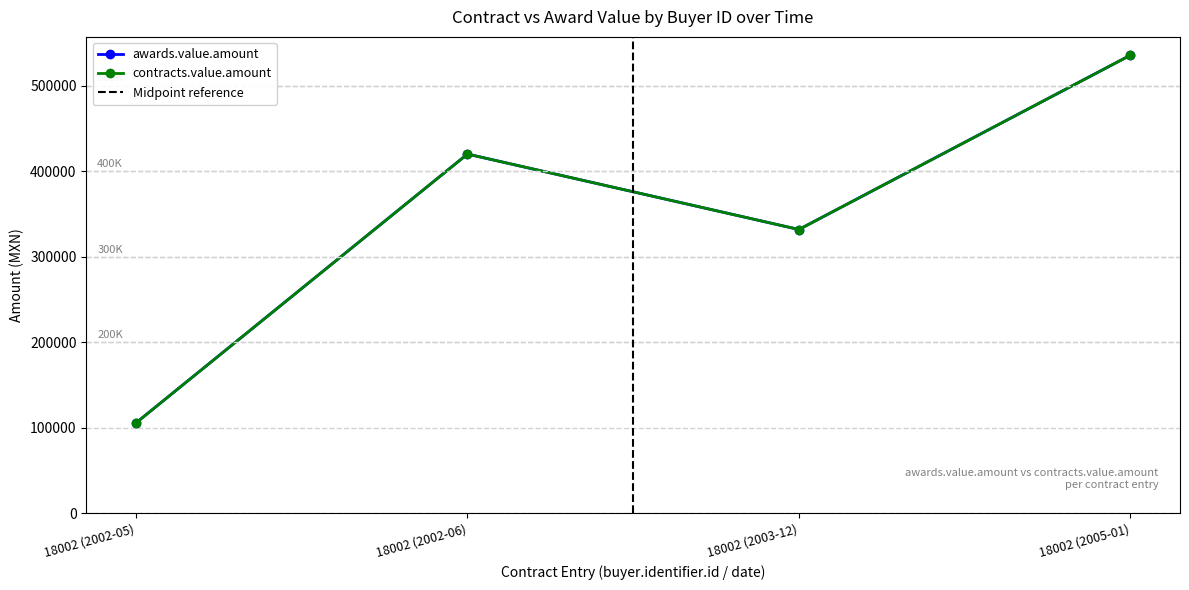

How many interior local peaks does the contracts.value.amount series have?

1